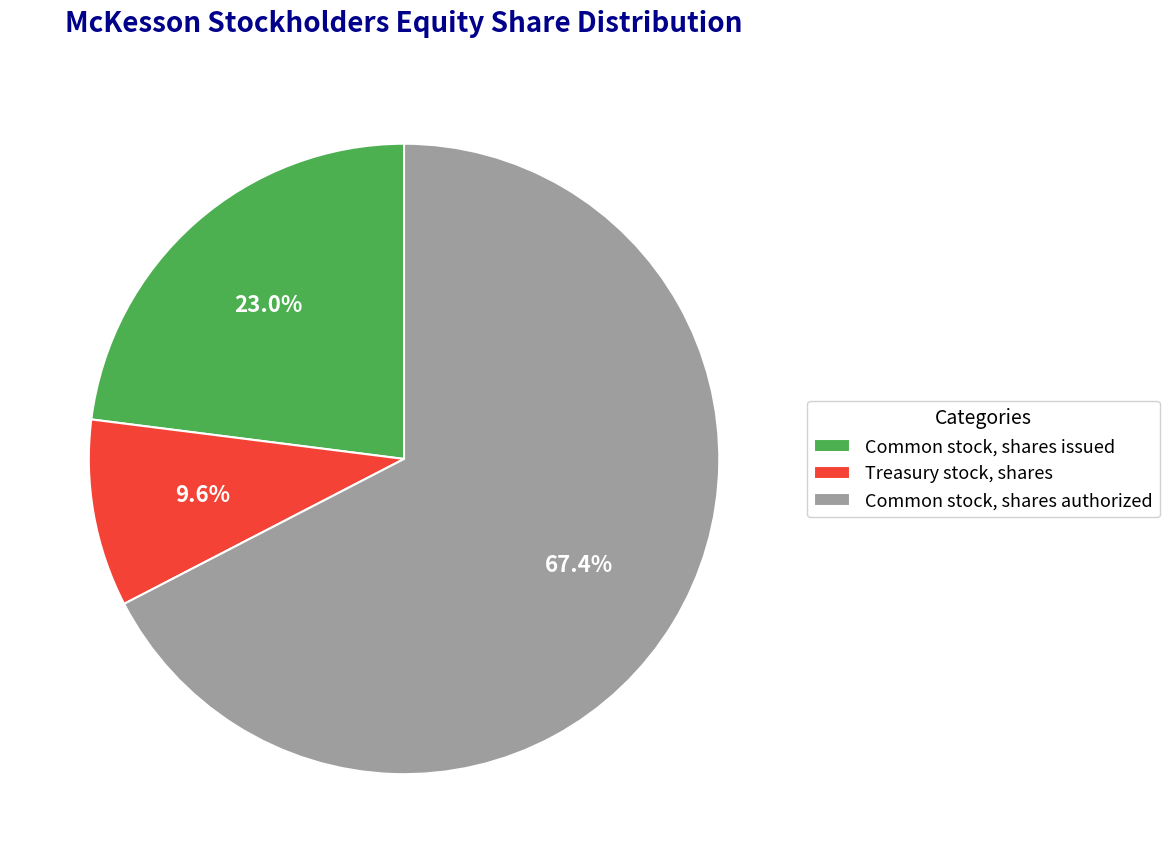

Between Treasury stock, shares and Common stock, shares issued, which is larger?

Common stock, shares issued